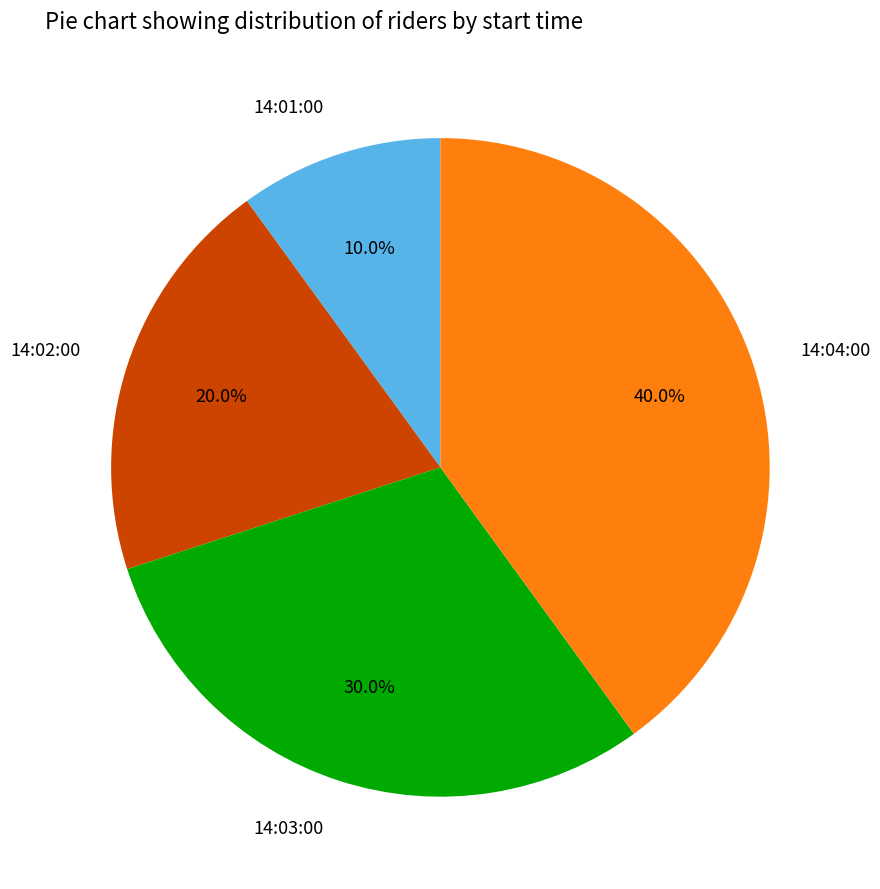

Is 14:04:00 the majority of the pie?

No